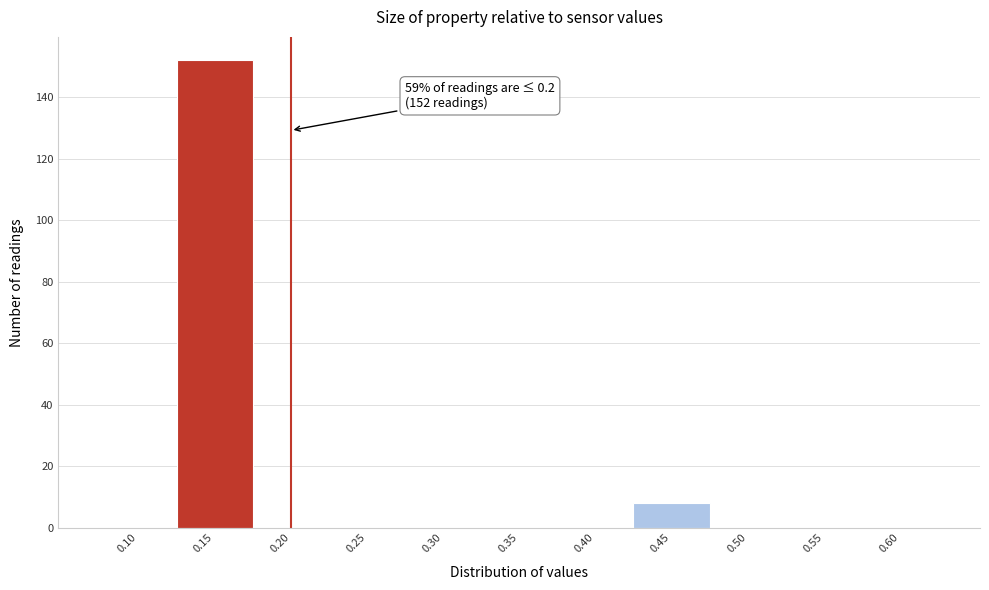

Reading right to left, list all the values displayed in this chart.

0.60=0	0.55=0	0.50=0	0.45=8	0.40=0	0.35=0	0.30=0	0.25=0	0.20=0	0.15=152	0.10=0